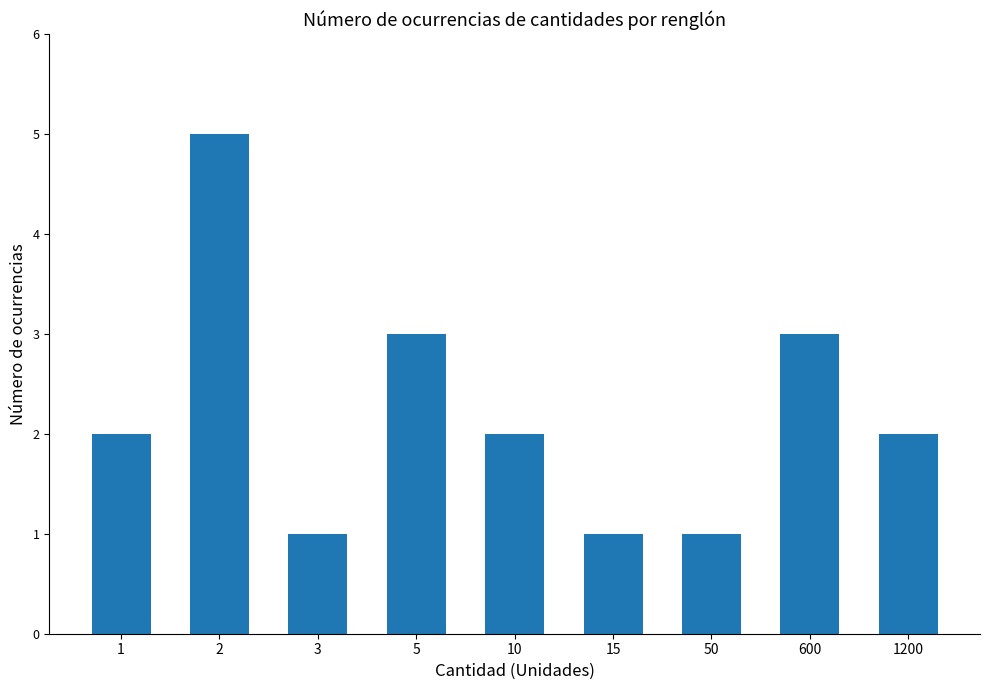

The chart shows a value of 1 at 600. True or false?

False